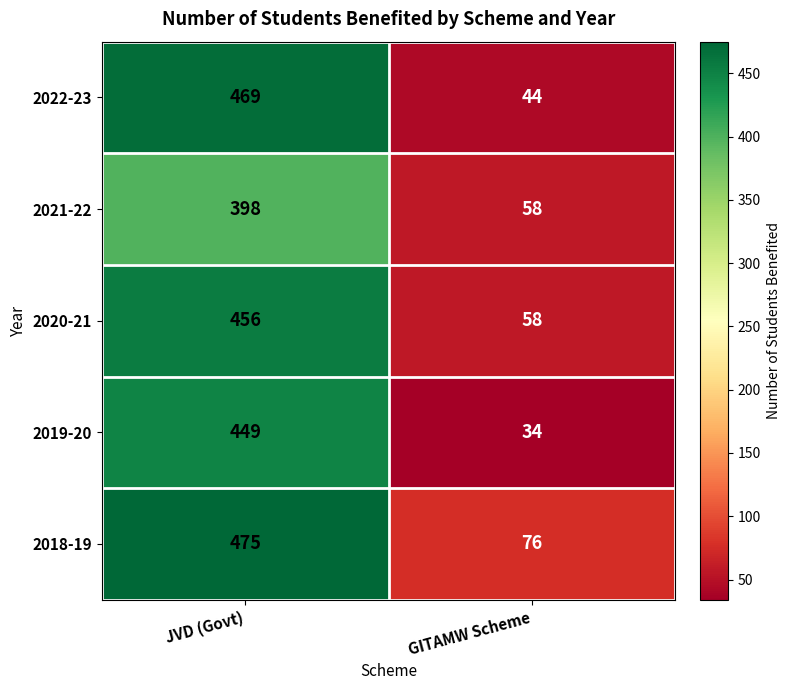

Reading left to right, extract all data points from this chart.

2022-23: 469	44
2021-22: 398	58
2020-21: 456	58
2019-20: 449	34
2018-19: 475	76